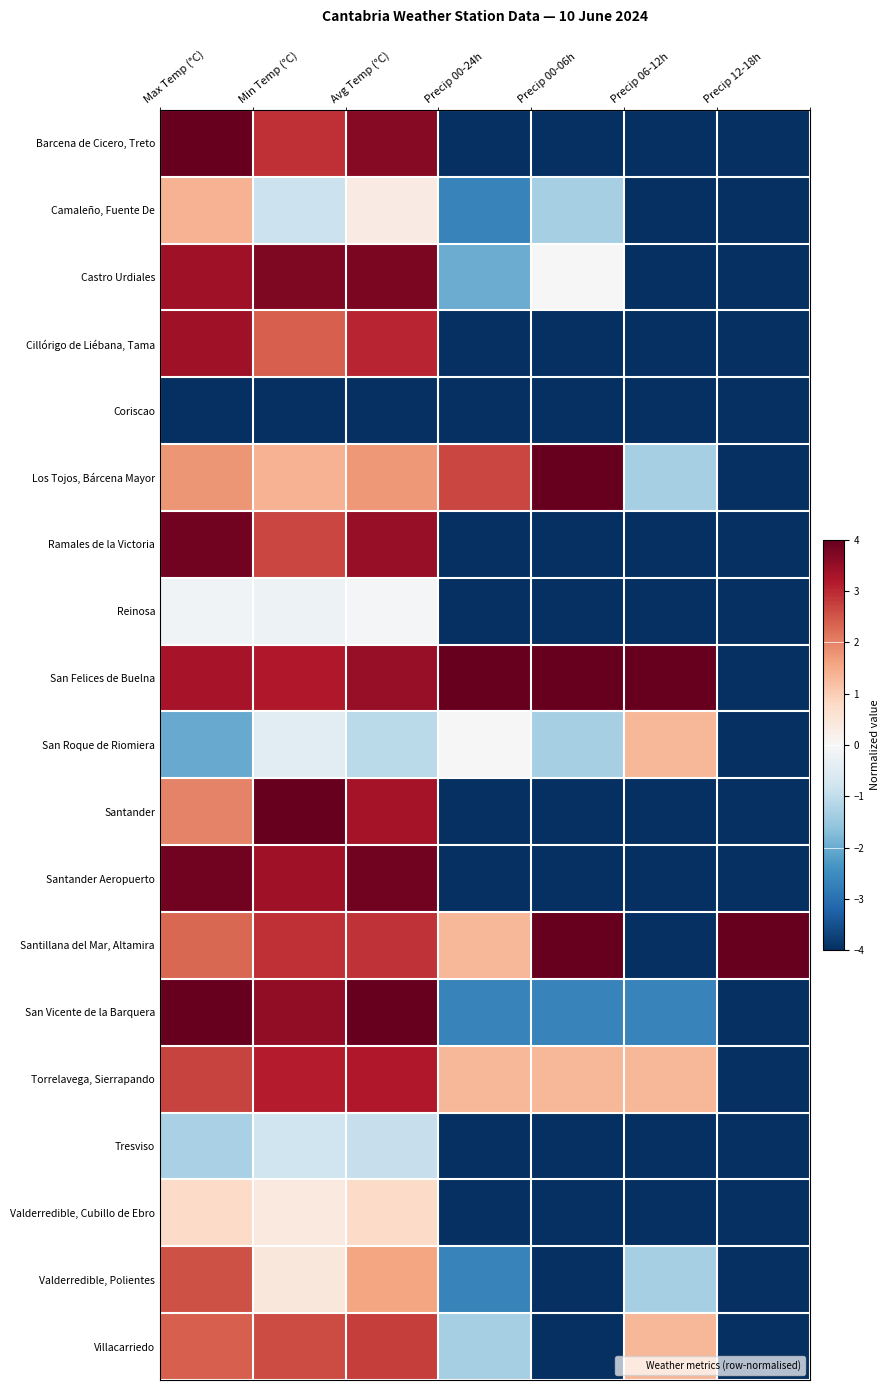

Which series has the largest range (max minus min)?

Barcena de Cicero, Treto